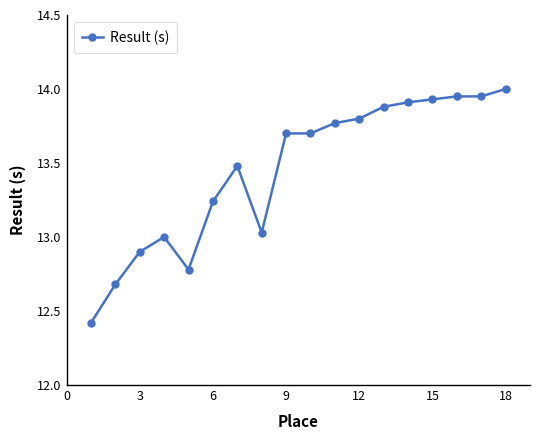

What is the smallest value displayed?

12.4